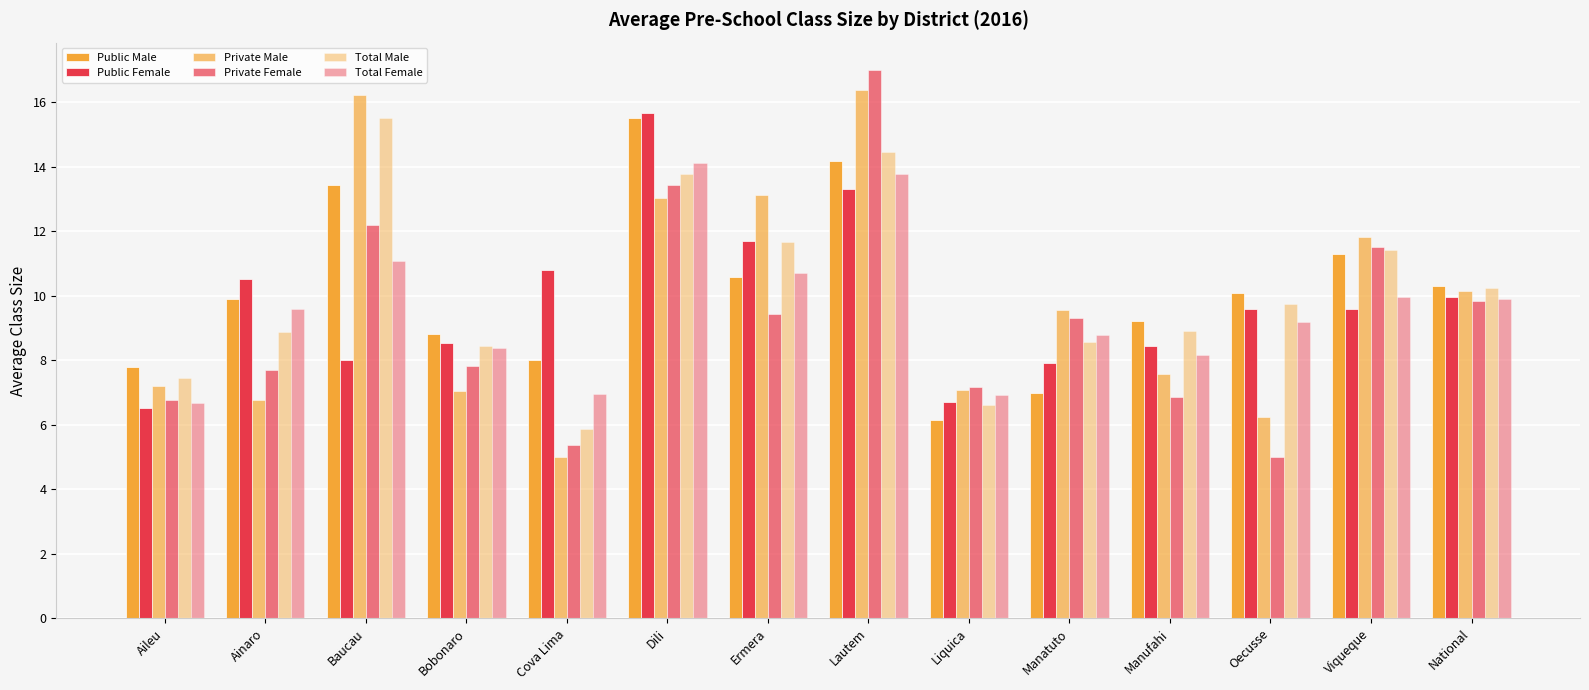

What position from the left is Oecusse?

12